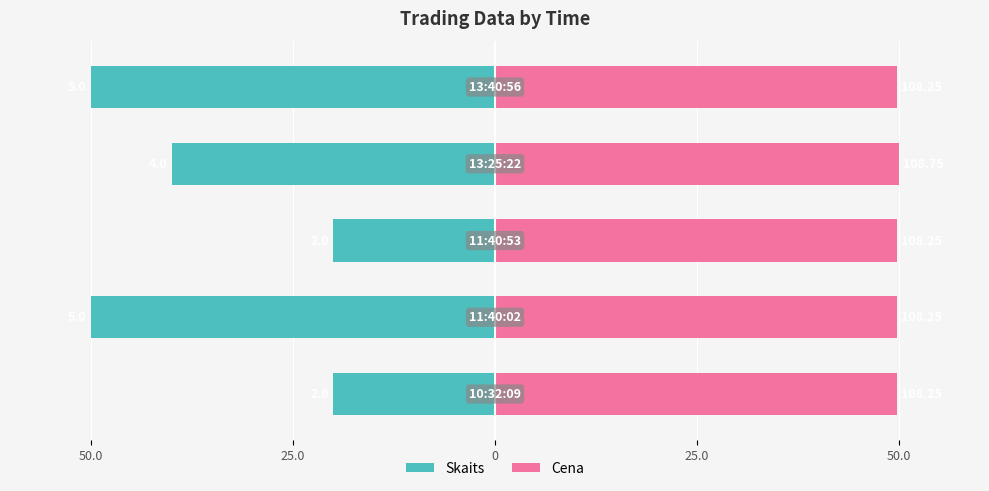

The Cena series shows 49.8 at 50.0. True or false?

True